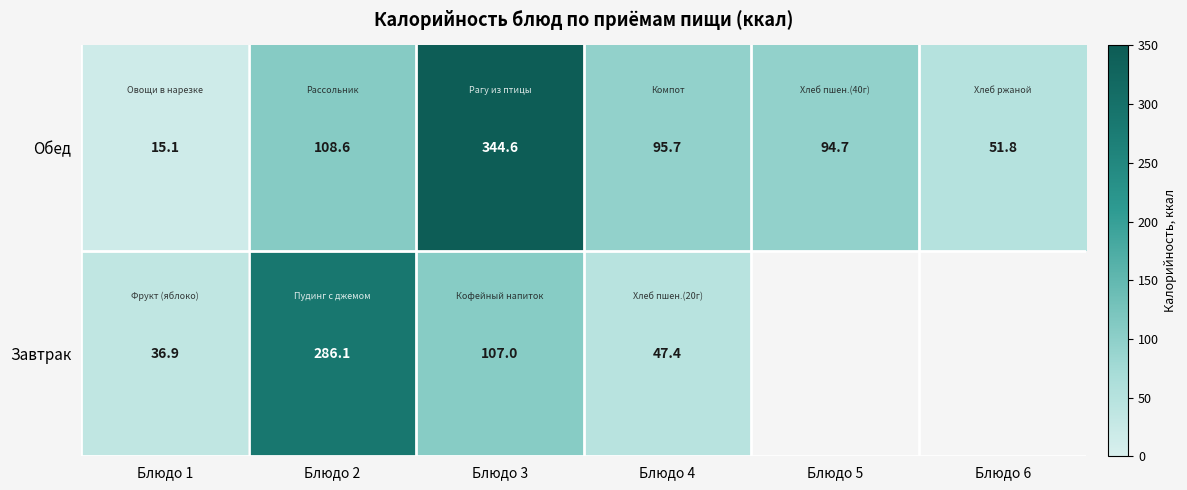

Rank the categories by Обед value from highest to lowest.

Блюдо 3, Блюдо 2, Блюдо 4, Блюдо 5, Блюдо 6, Блюдо 1